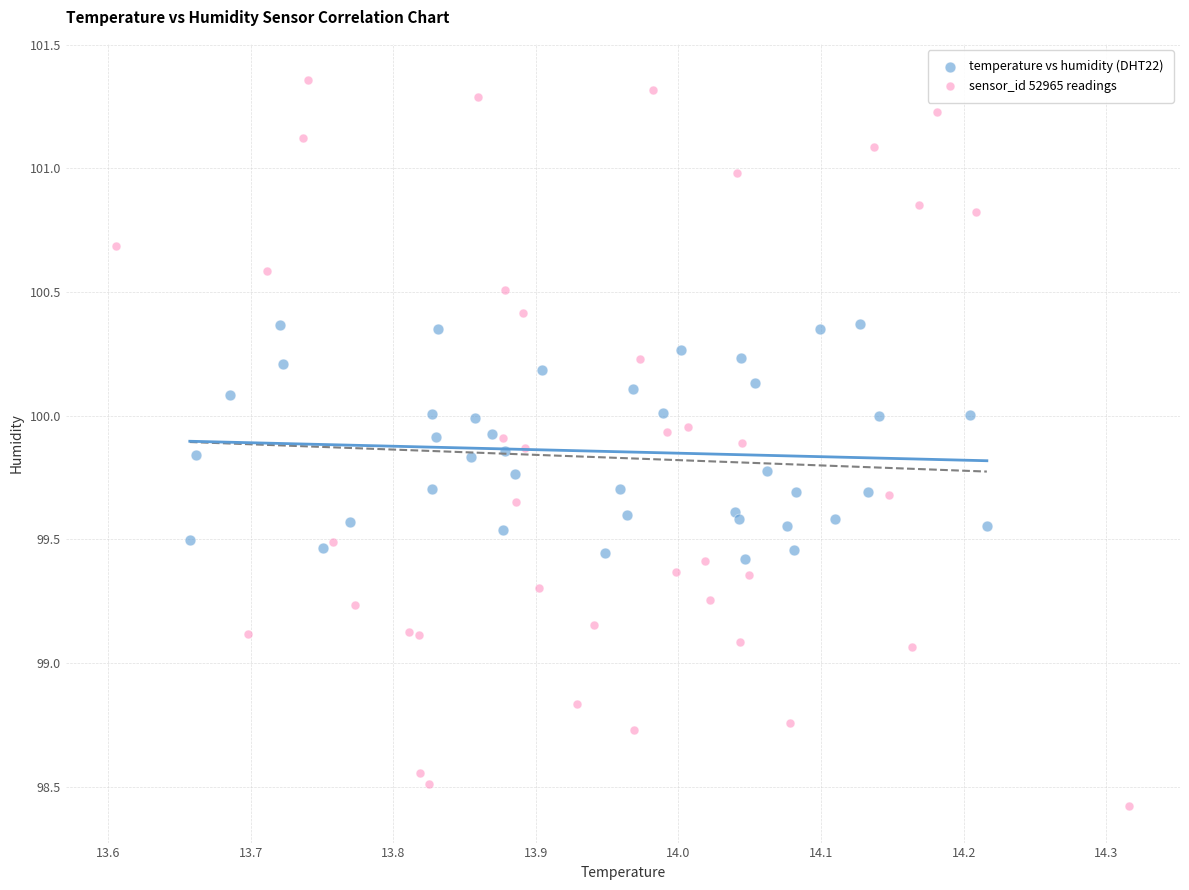

Which series contains the lowest Y value?

sensor_id 52965 readings